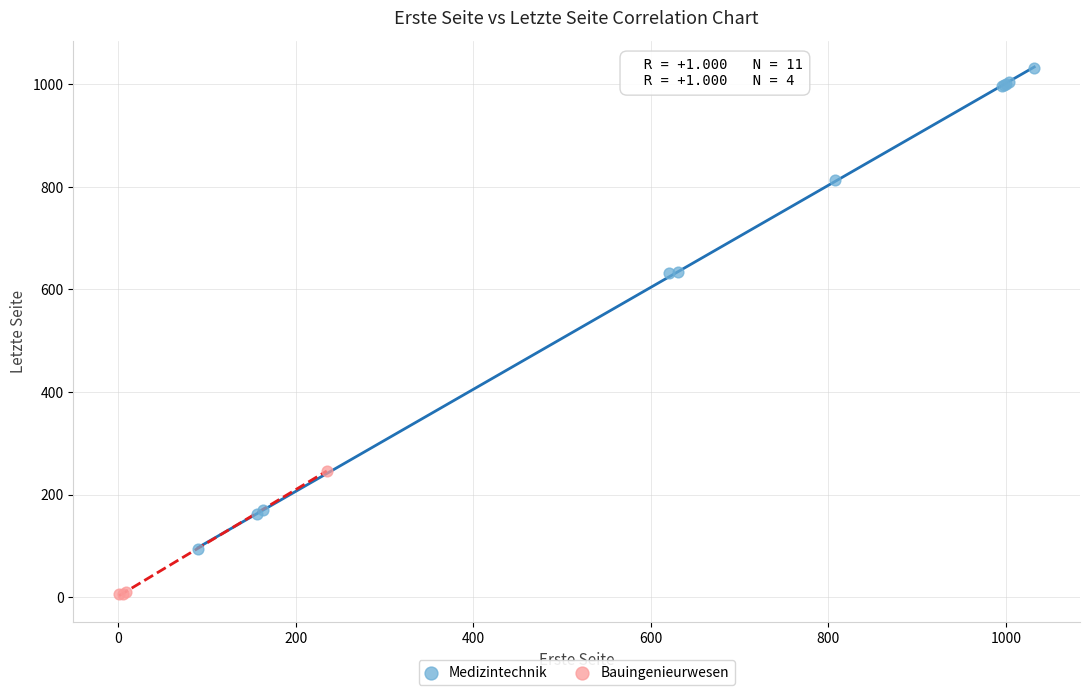

Which series has the widest spread of Y values?

Medizintechnik